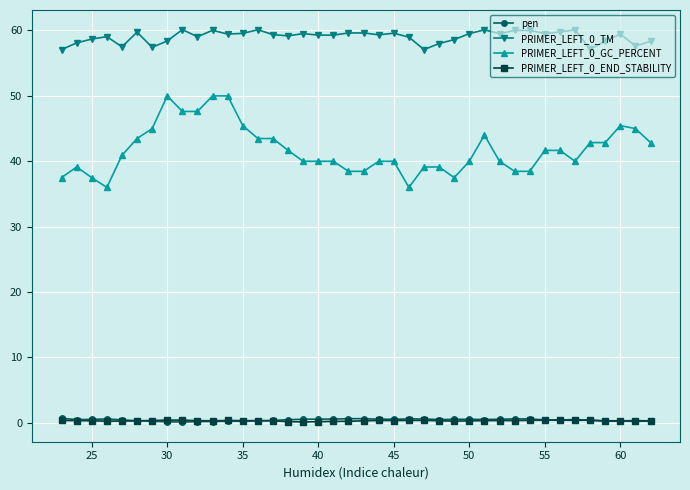

True or false: PRIMER_LEFT_0_TM has more than 0 interior local peaks.

True